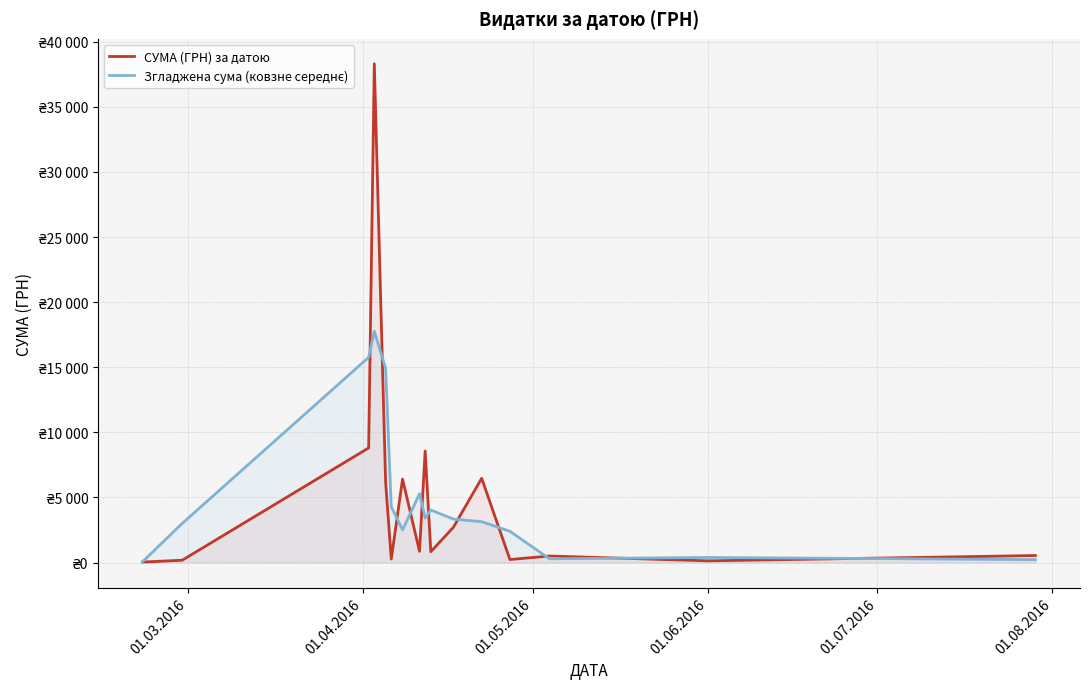

Does the chart have visible grid lines?

Yes